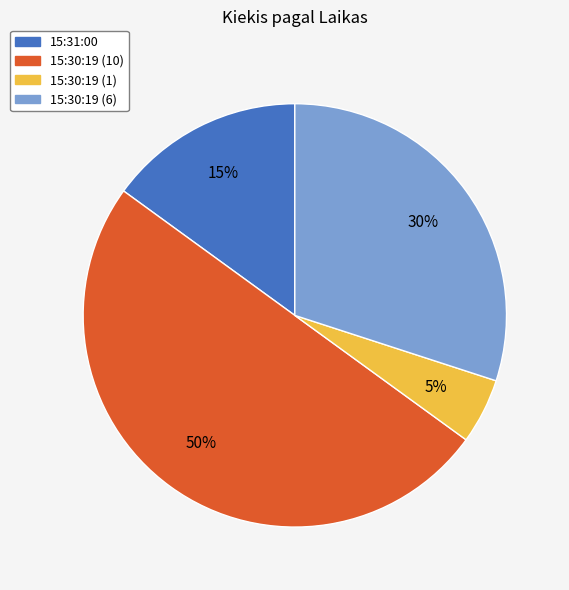

How many segments does this pie chart have?

4